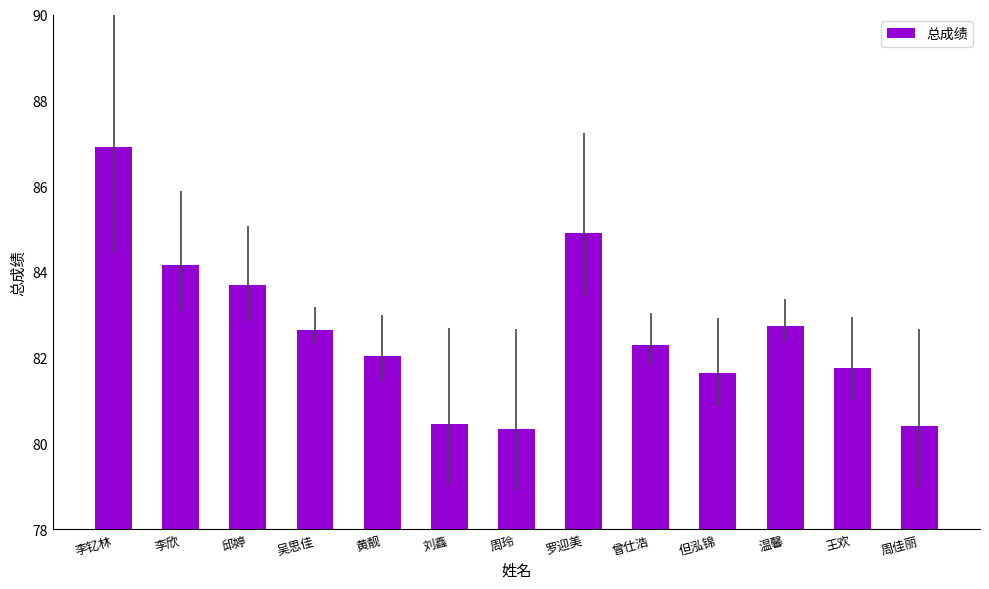

True or false: the data shows 84.9 at 罗迎美.

True